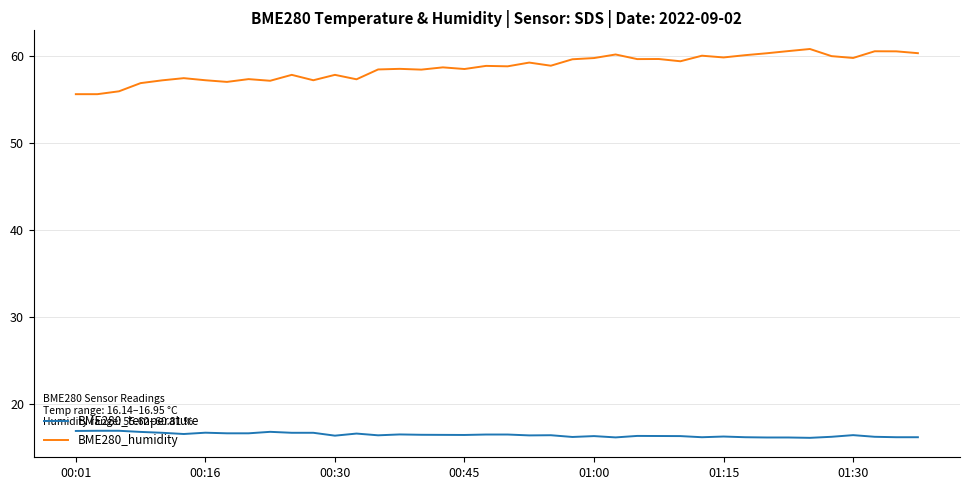

True or false: BME280_humidity and BME280_temperature cross at least once.

False